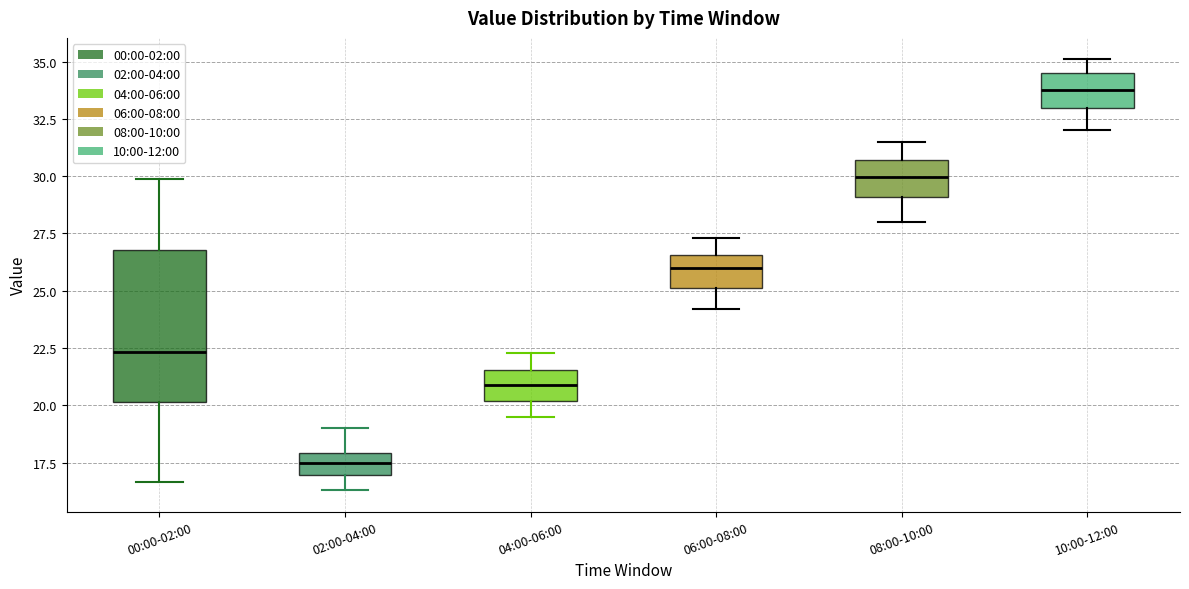

Comparing the boxes themselves (not the whiskers), which one is the tallest?

00:00-02:00